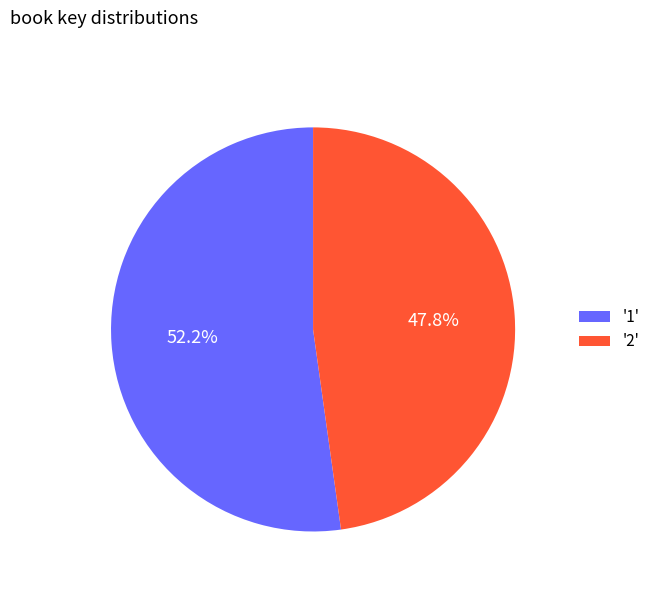

Count the number of slices in the pie.

2